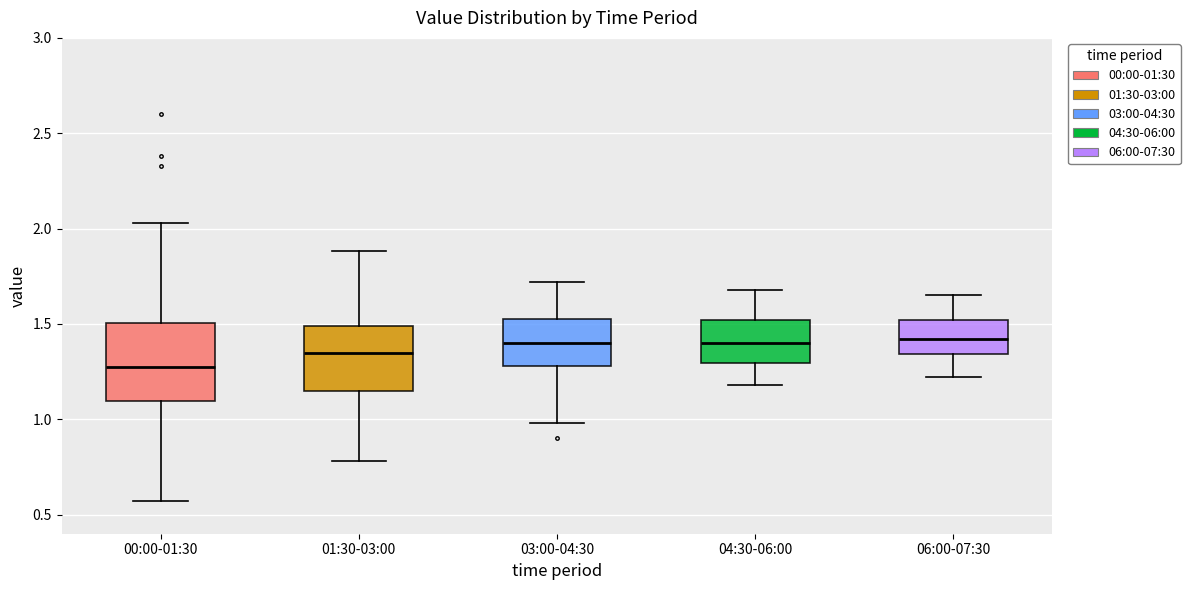

Comparing the boxes themselves (not the whiskers), which one is the tallest?

00:00-01:30